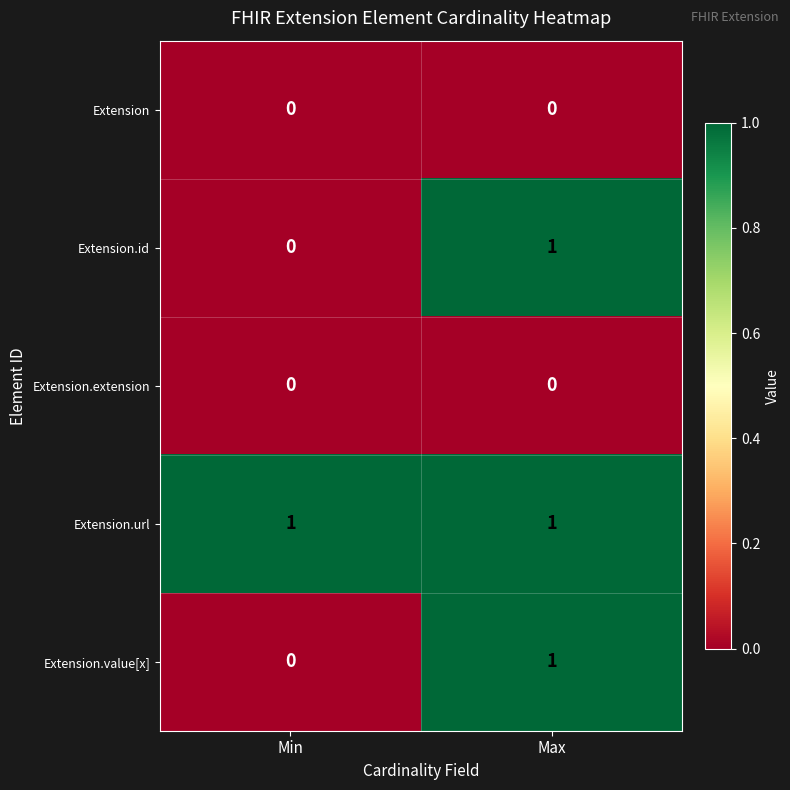

Rank the categories by Extension.value[x] value from lowest to highest.

Min, Max